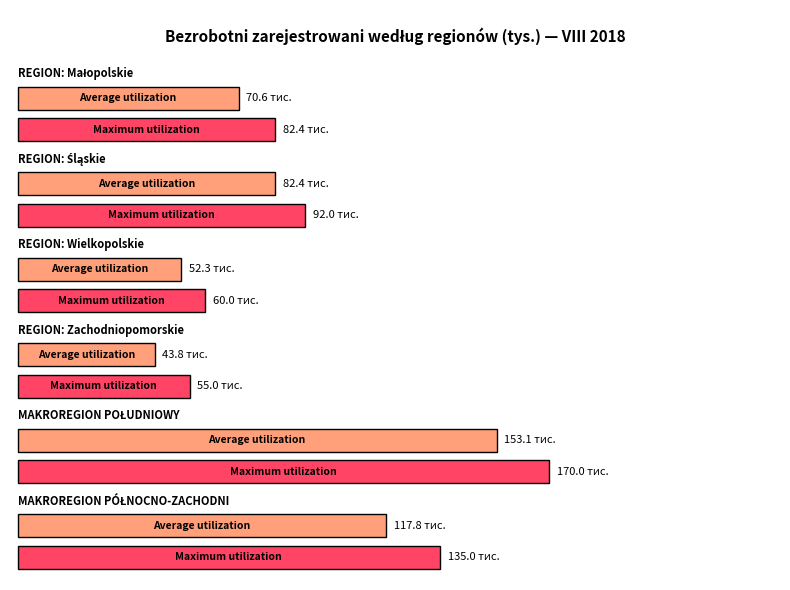

The value of Average utilization at REGION: Zachodniopomorskie is 43.8. True or false?

True